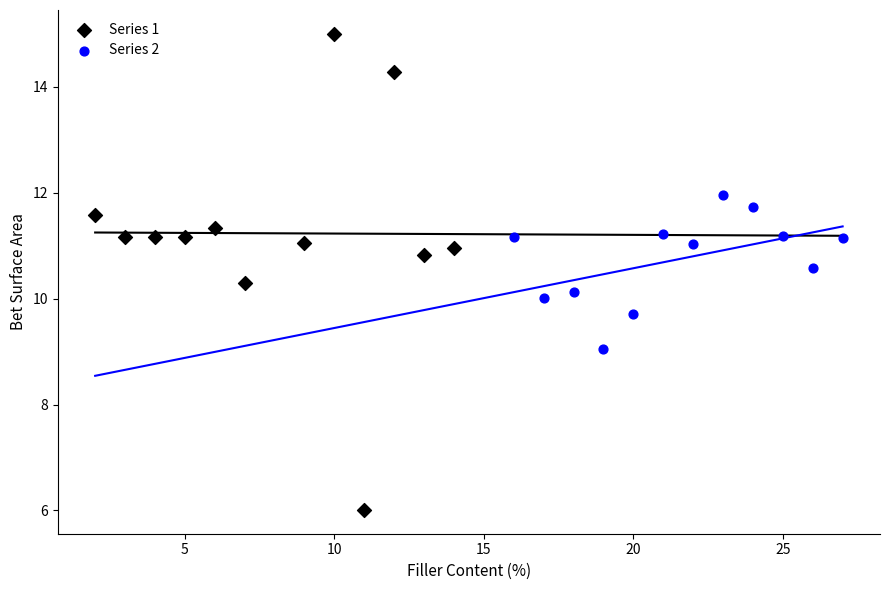

Which series has the widest spread of Y values?

Series 1